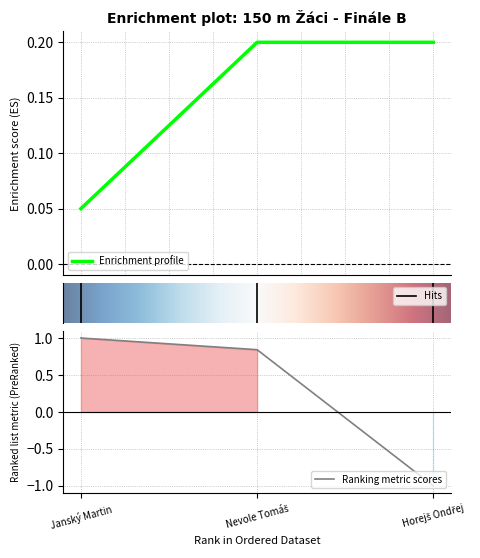

At which label does the data first exceed 0?

Janský Martin